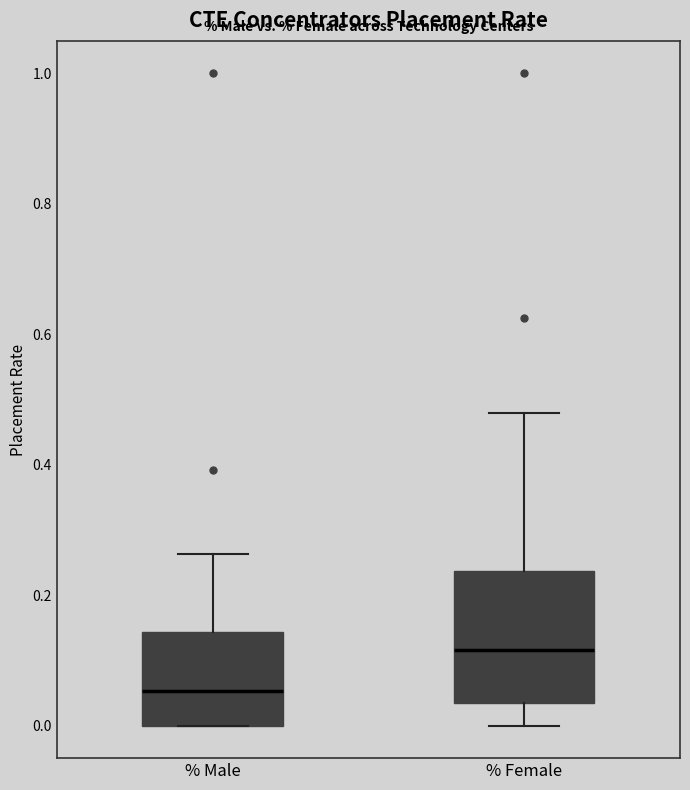

Reading left to right, transcribe this box plot: for each box, give where its median line is, the range the box spans, and where its two whiskers end, as read against the y-axis. The values are not printed on the chart, so give them approximately, as read against the axis.

% Male: median 0.06, box 0.00 to 0.14, whiskers 0.00 to 0.26
% Female: median 0.12, box 0.04 to 0.24, whiskers 0.00 to 0.48